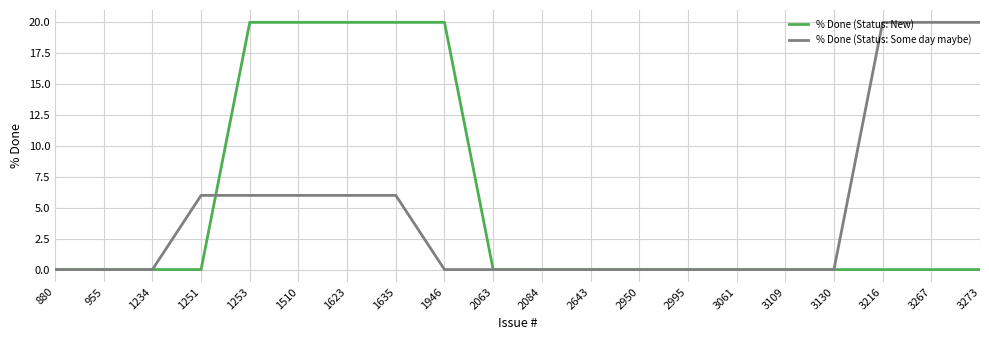

True or false: % Done (Status: Some day maybe) has a value of 2 at 1635.

False